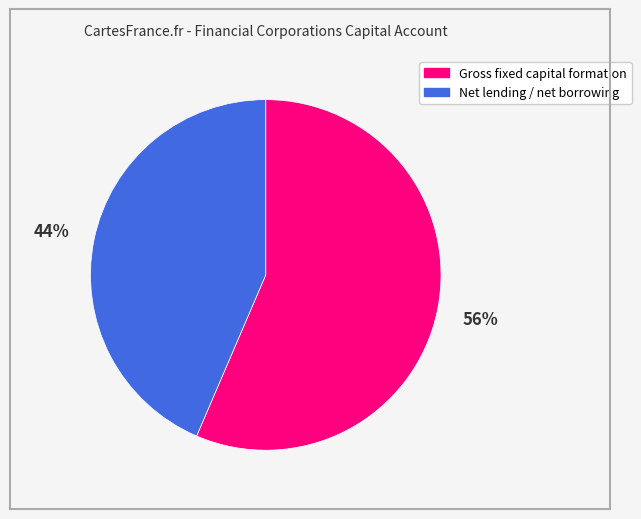

What percentage is the Net lending / net borrowing slice, to the nearest percent?

44%